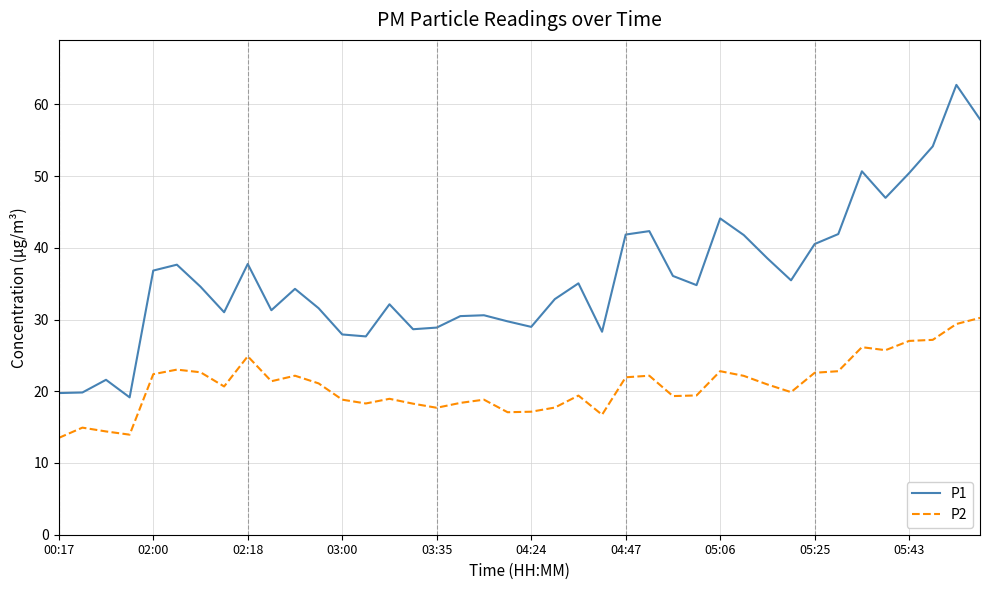

True or false: P1 and P2 cross at least once.

False